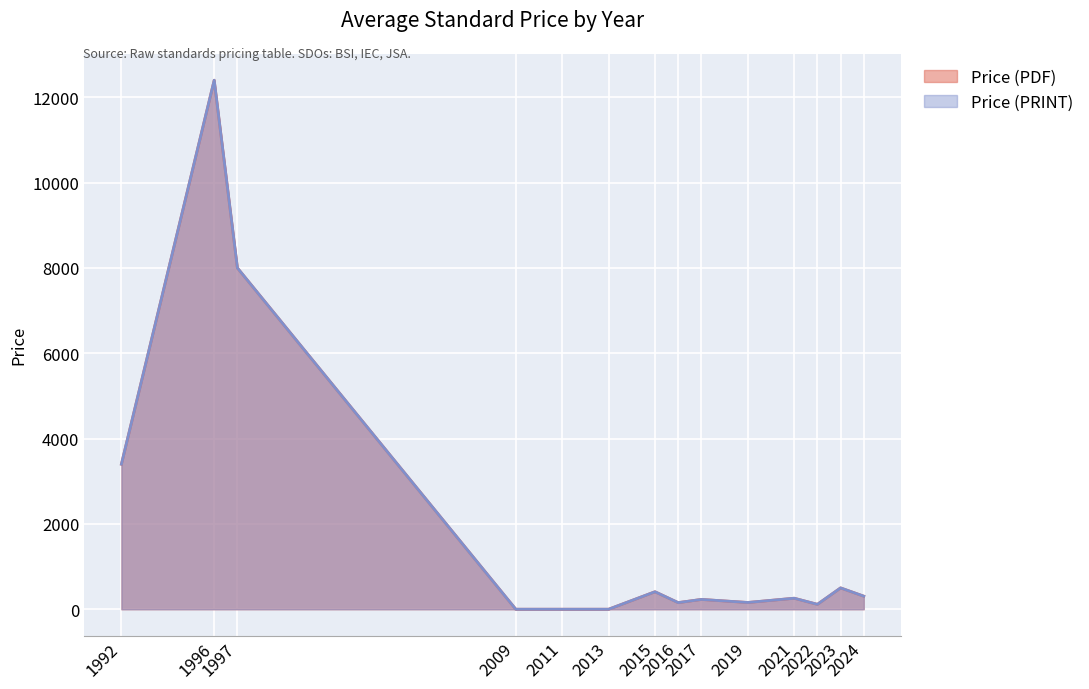

What are all the series names shown in the legend?

Price (PDF), Price (PRINT)